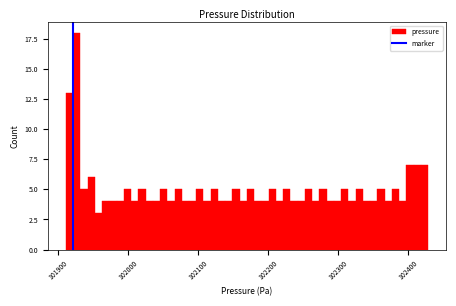

Around what value on the x-axis is the tallest bar? Give the approximate position of its centre, as read against the axis.

101930